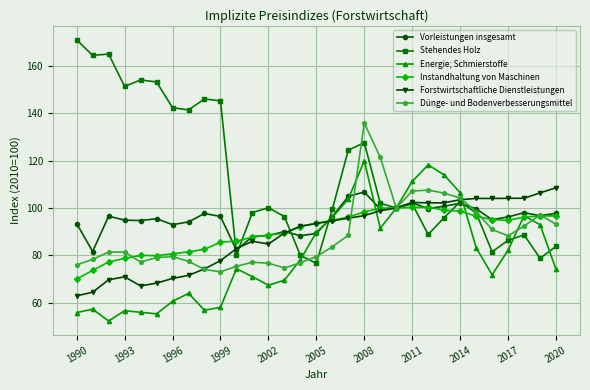

In Instandhaltung von Maschinen, how many points are higher than both neighbors (excluding endpoints)?

3